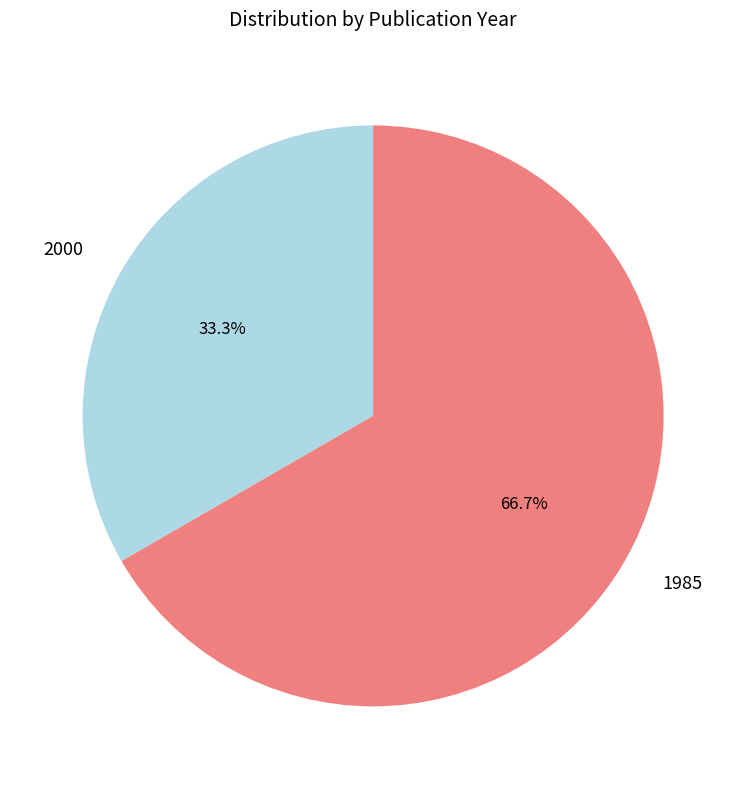

Combined, do 1985 and 2000 account for over 50%?

Yes